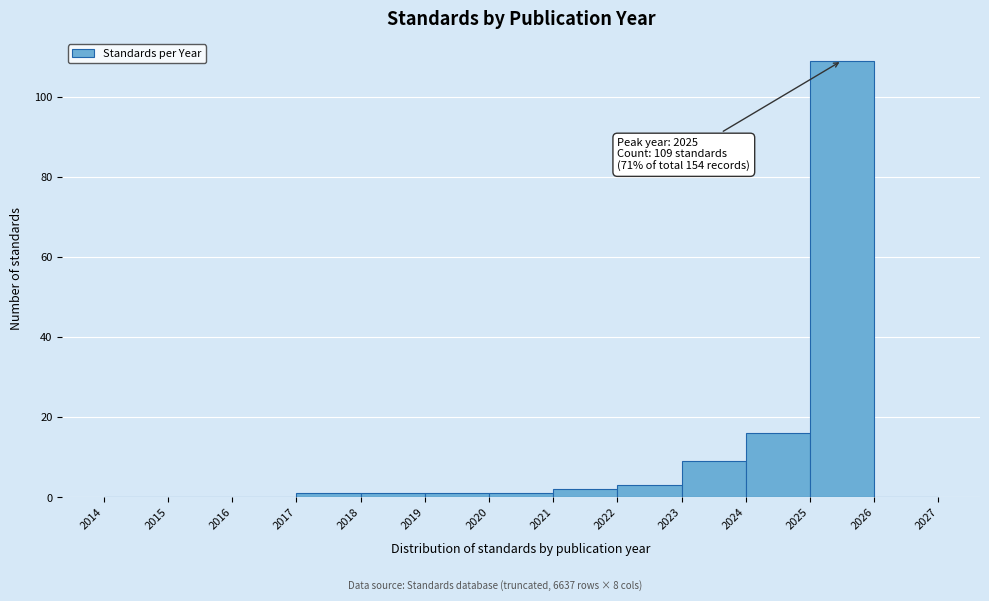

Which range on the x-axis has the tallest bar?

2025 to 2026